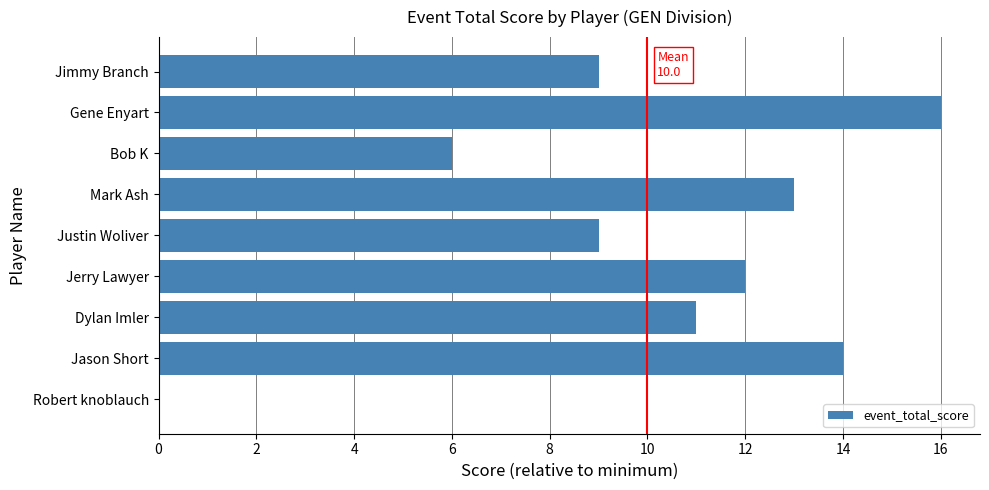

The value at Justin Woliver is 9. True or false?

True